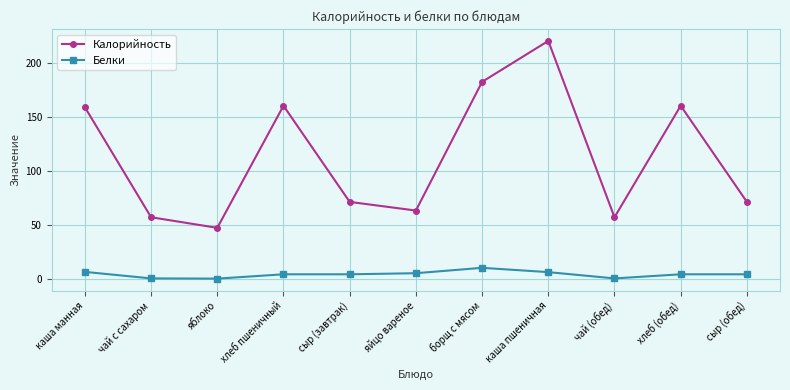

What is the sum of all Белки values?

43.6